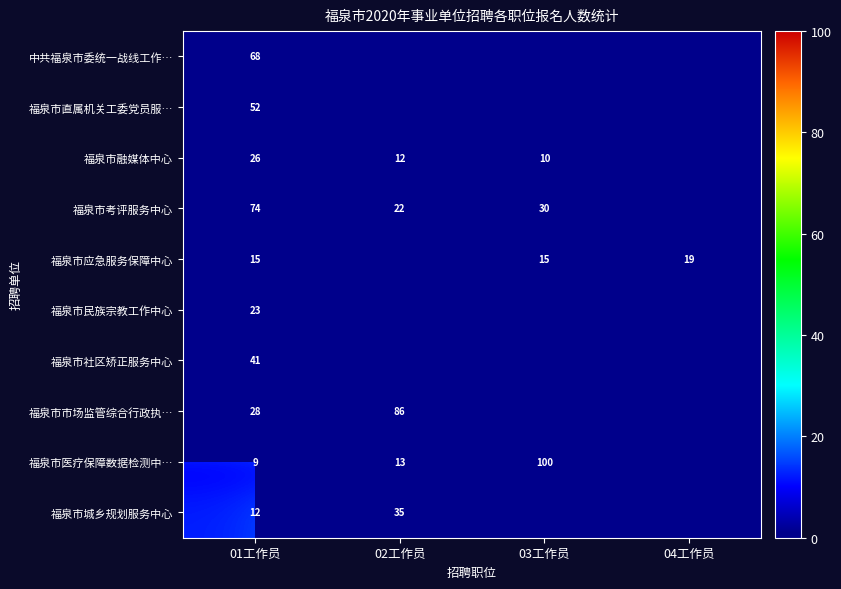

What is the difference between the 福泉市考评服务中心 values at 03工作员 and 02工作员?

8